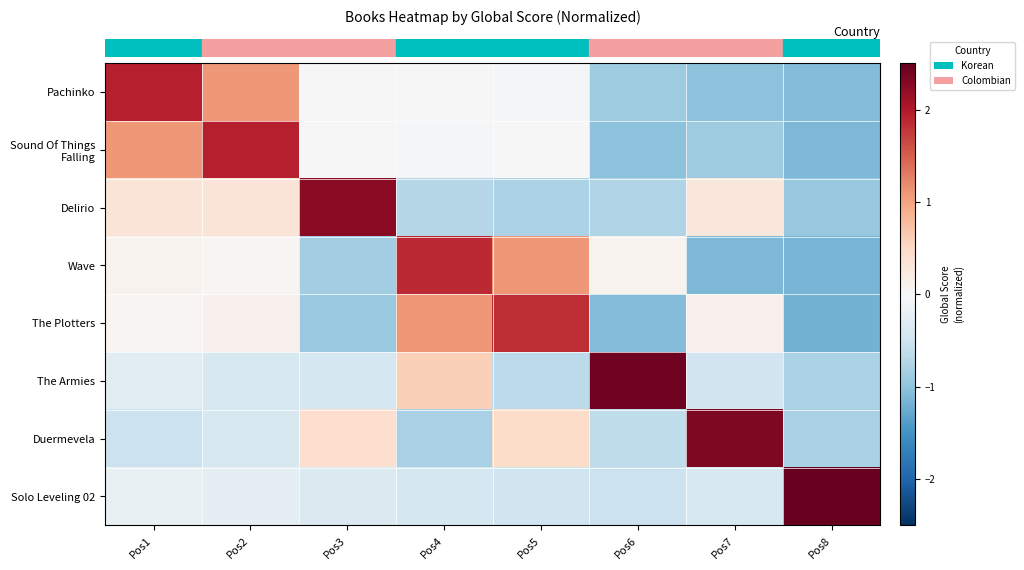

Which label corresponds to the largest value in the chart?

Pos8